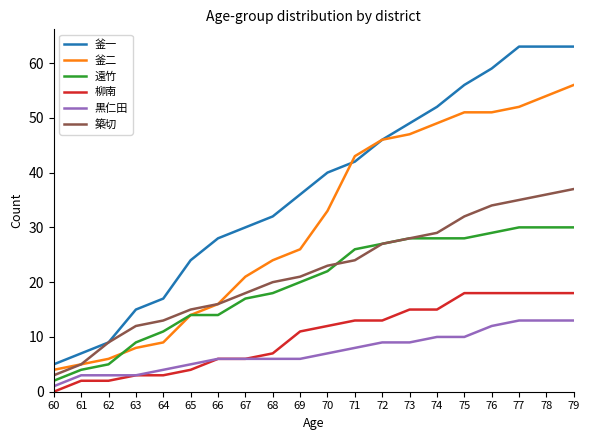

True or false: 釜一 and 柳南 cross at least once.

False